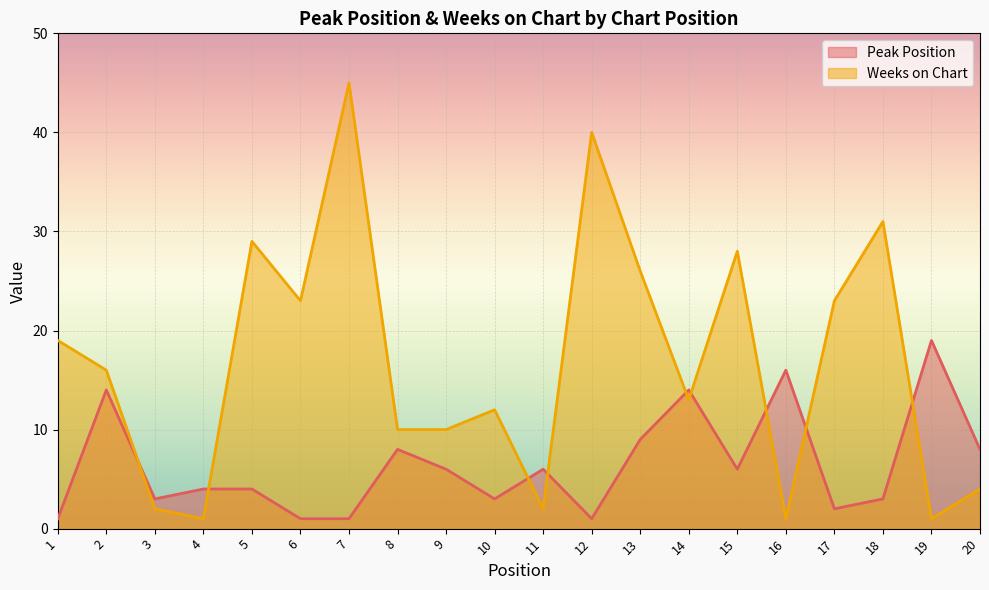

The Peak Position series shows 6 at 2. True or false?

False